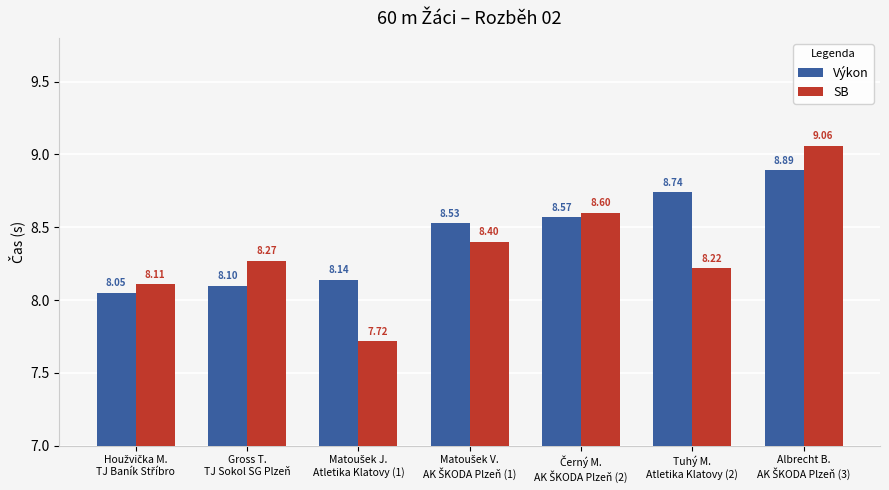

What is the difference between the maximum and minimum values in the SB series?

1.3